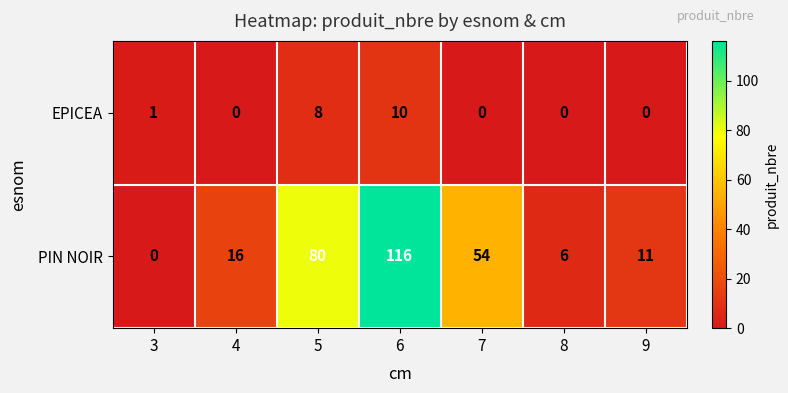

Reading left to right, extract all data points from this chart.

EPICEA: 3=1	4=0	5=8	6=10	7=0	8=0	9=0
PIN NOIR: 3=0	4=16	5=80	6=116	7=54	8=6	9=11